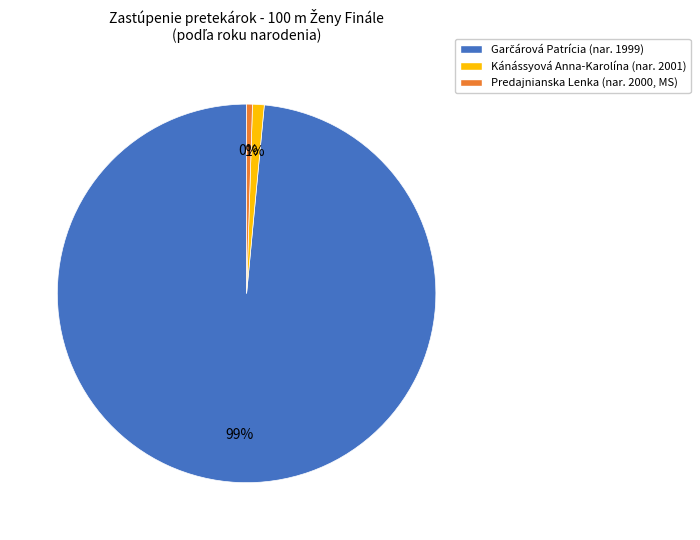

How many slices are in this pie chart?

3